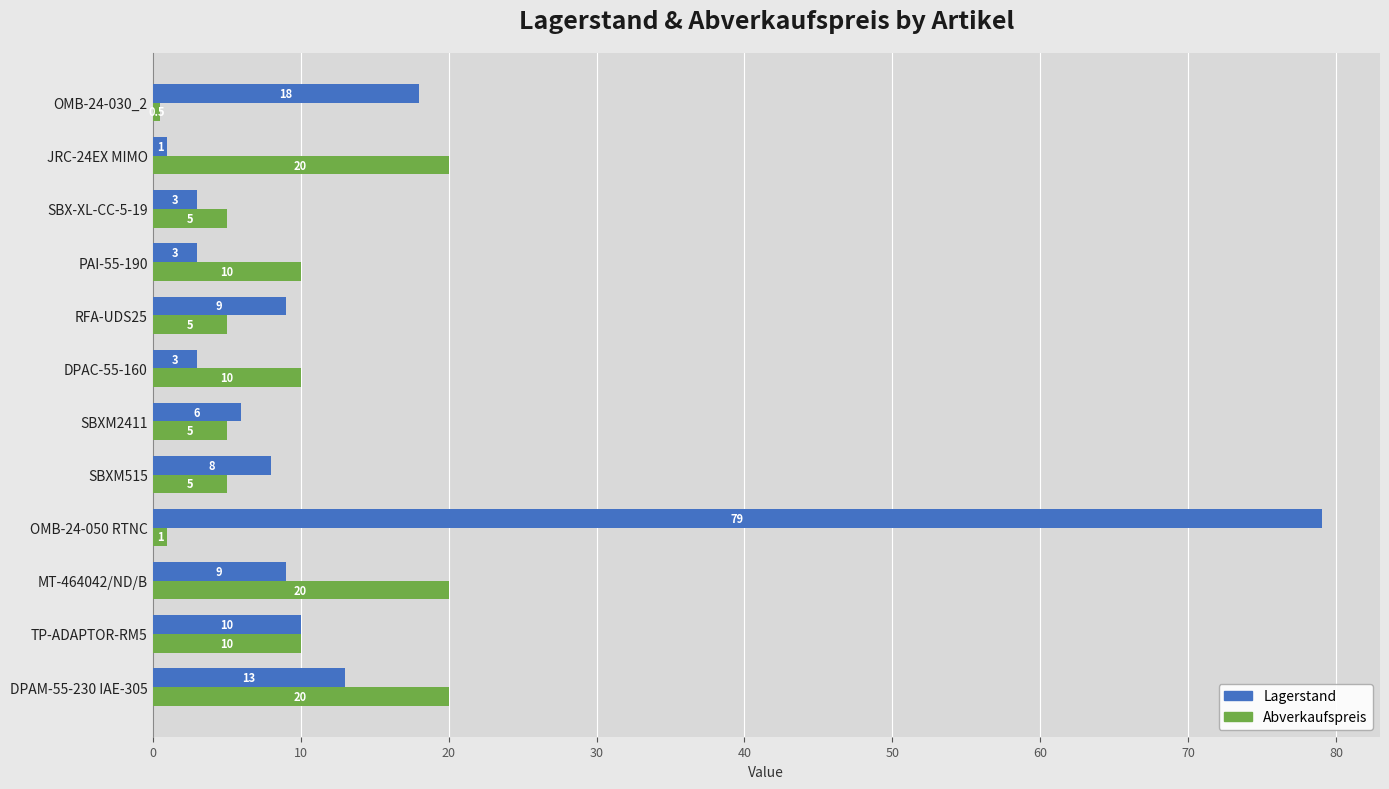

What is the average value of the Abverkaufspreis series?

9.3